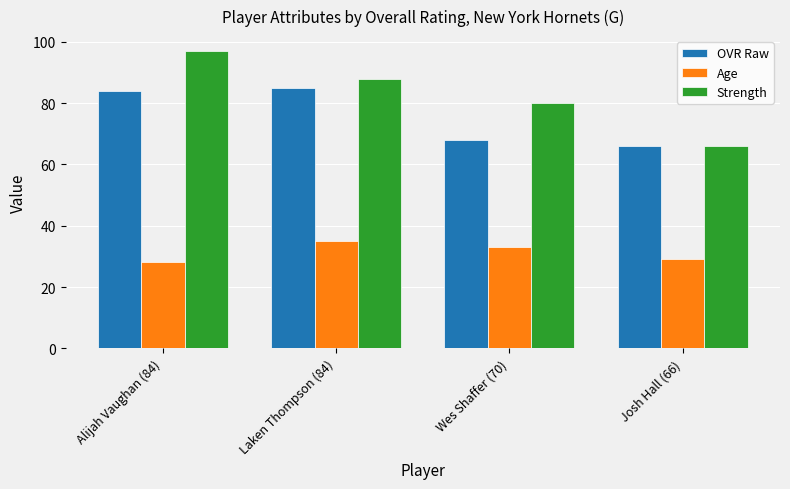

What are all the series names shown in the legend?

OVR Raw, Age, Strength